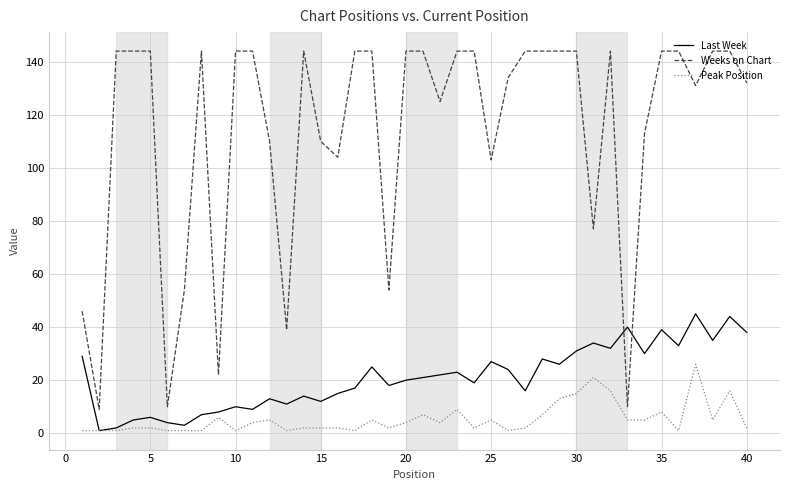

What is the maximum value shown in the chart?

144